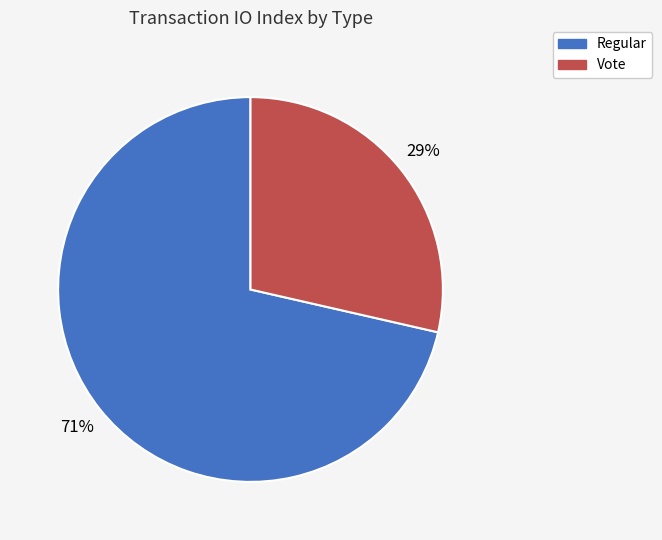

What percentage is the Vote slice, to the nearest percent?

29%